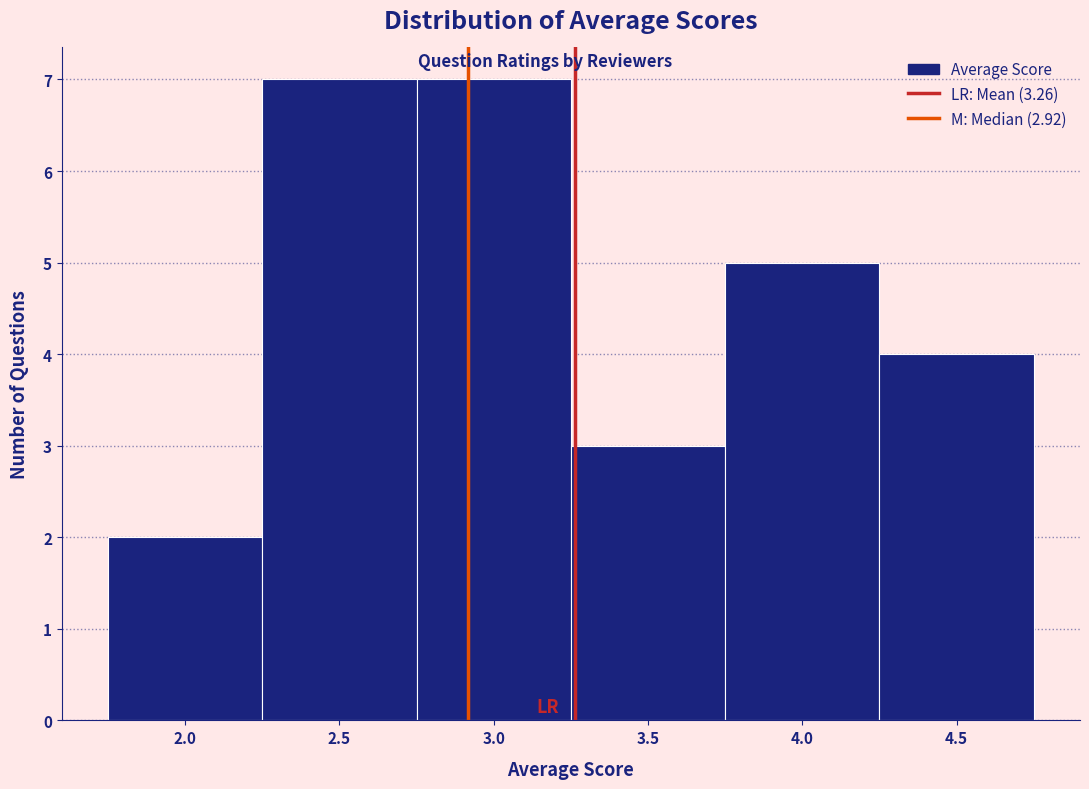

Reading left to right, list every bar in this chart as the range it spans on the x-axis followed by its height. The values are not printed on the chart, so give them approximately, as read against the axis.

1.75 to 2.25: 2
2.25 to 2.75: 7
2.75 to 3.25: 7
3.25 to 3.75: 3
3.75 to 4.25: 5
4.25 to 4.75: 4